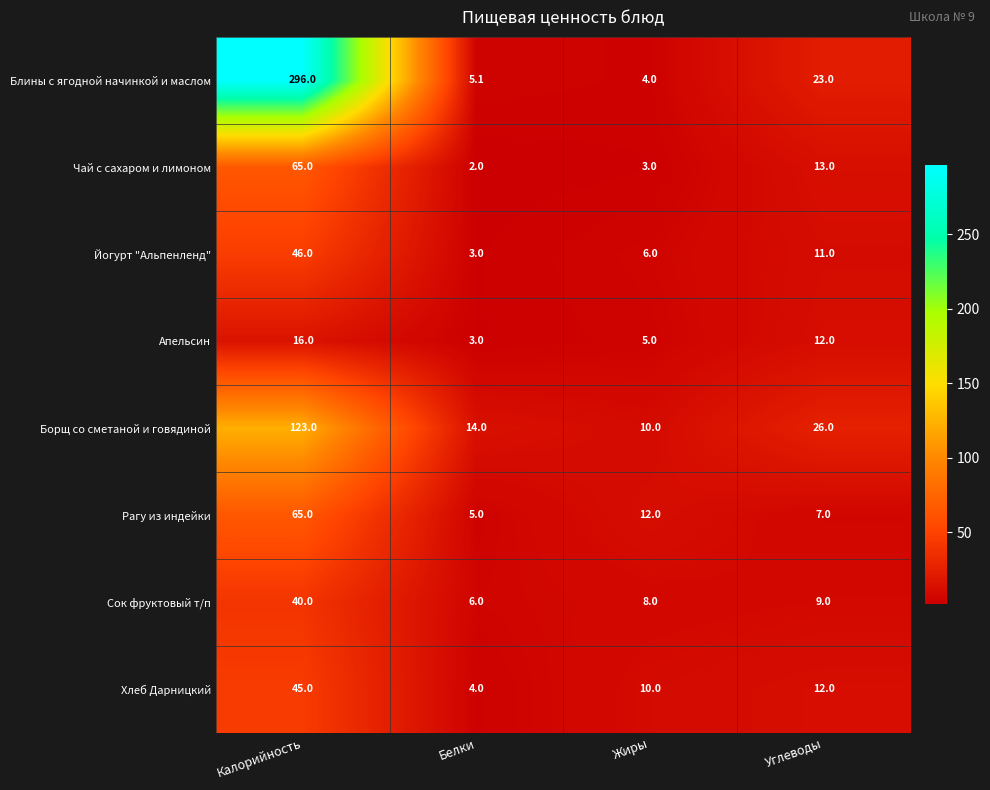

Is the value of Йогурт "Альпенленд" at Белки greater than the value of Сок фруктовый т/п at Калорийность?

No